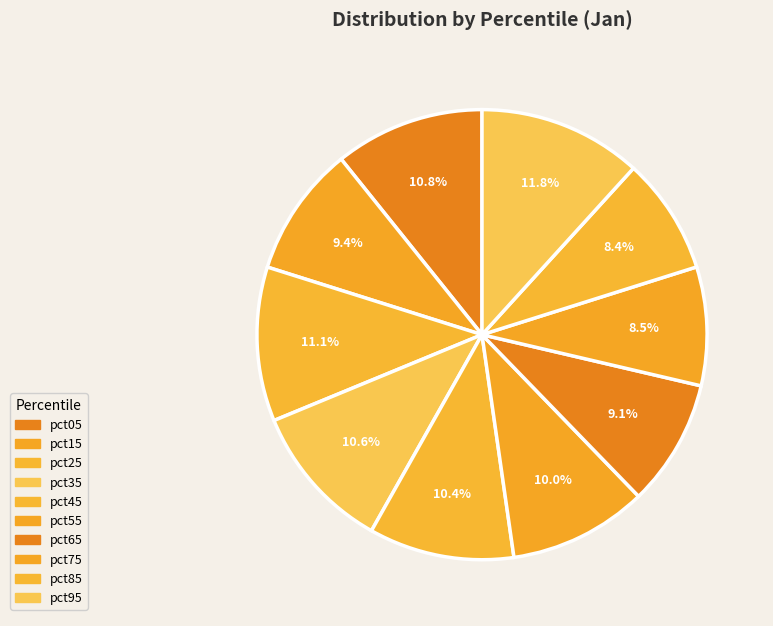

To the nearest percent, what is the combined percentage of pct25 and pct05?

22%